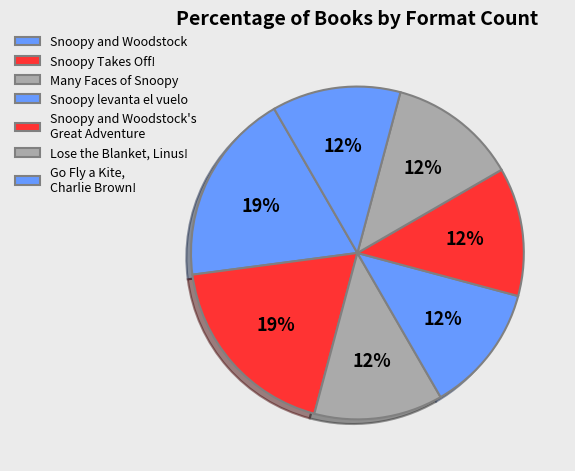

Which slice is the largest?

Snoopy and Woodstock